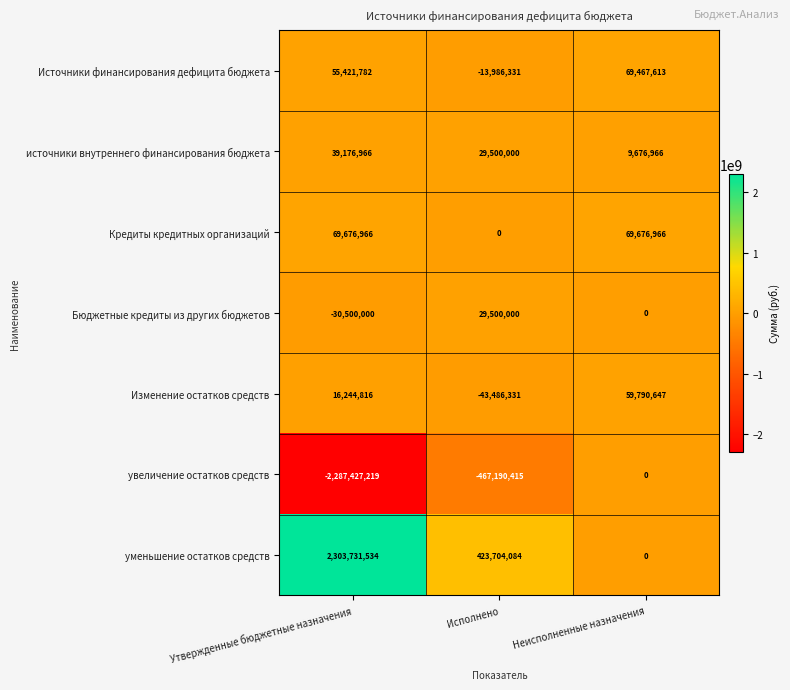

True or false: увеличение остатков средств has a value of 1254443948 at Неисполненные назначения.

False